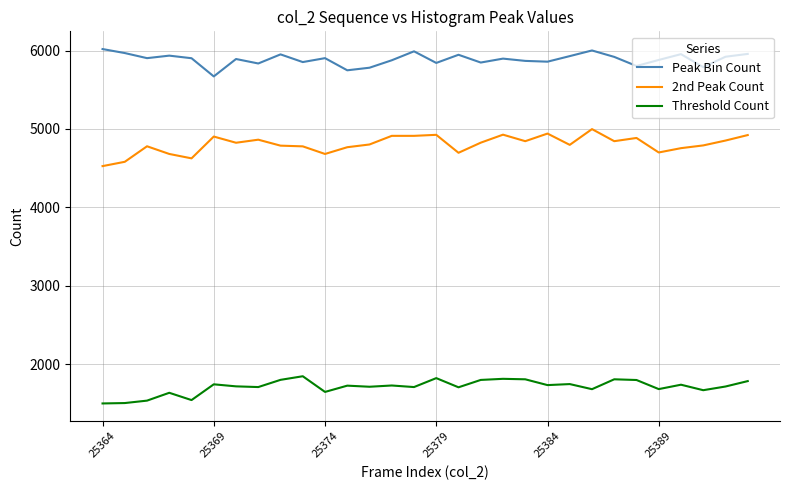

What is the maximum value shown in the chart?

6019